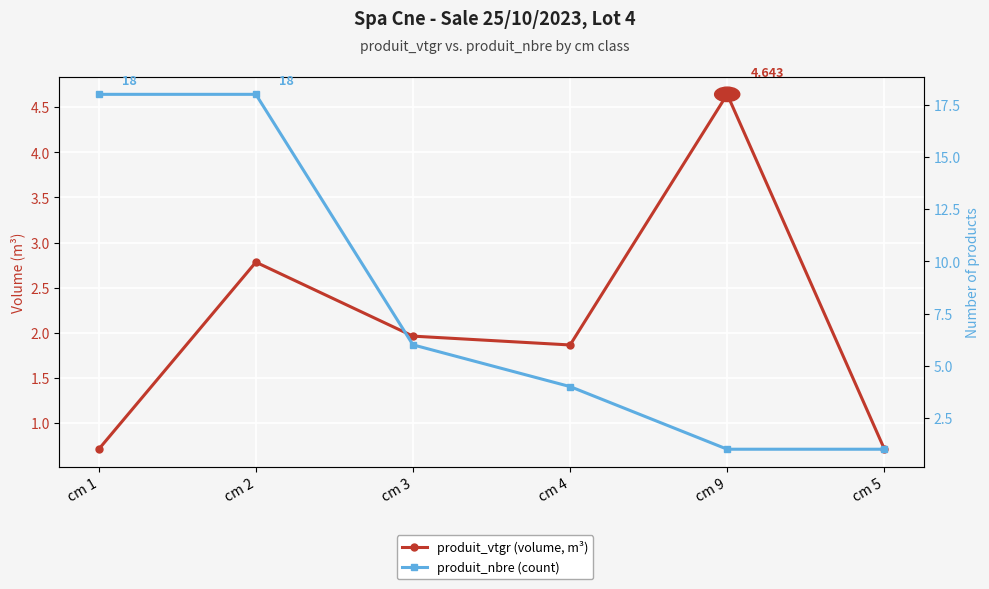

The produit_nbre (count) series shows 27.8 at cm 1. True or false?

False